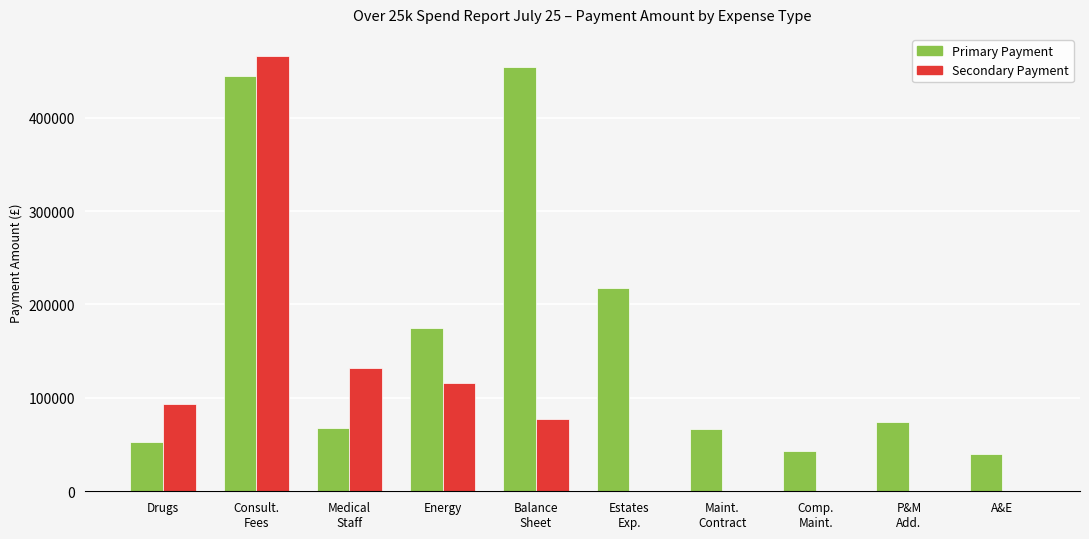

What is the sum of all Secondary Payment values?

884443.1